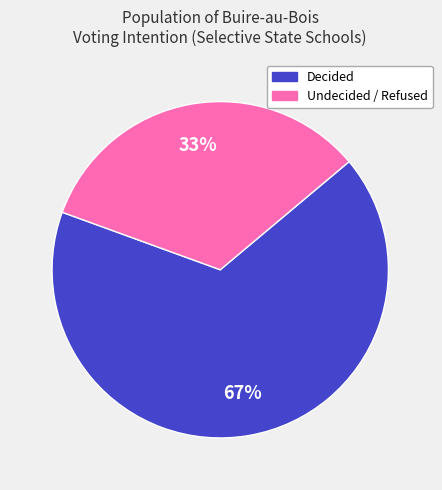

To the nearest percent, what is the average slice percentage?

50%